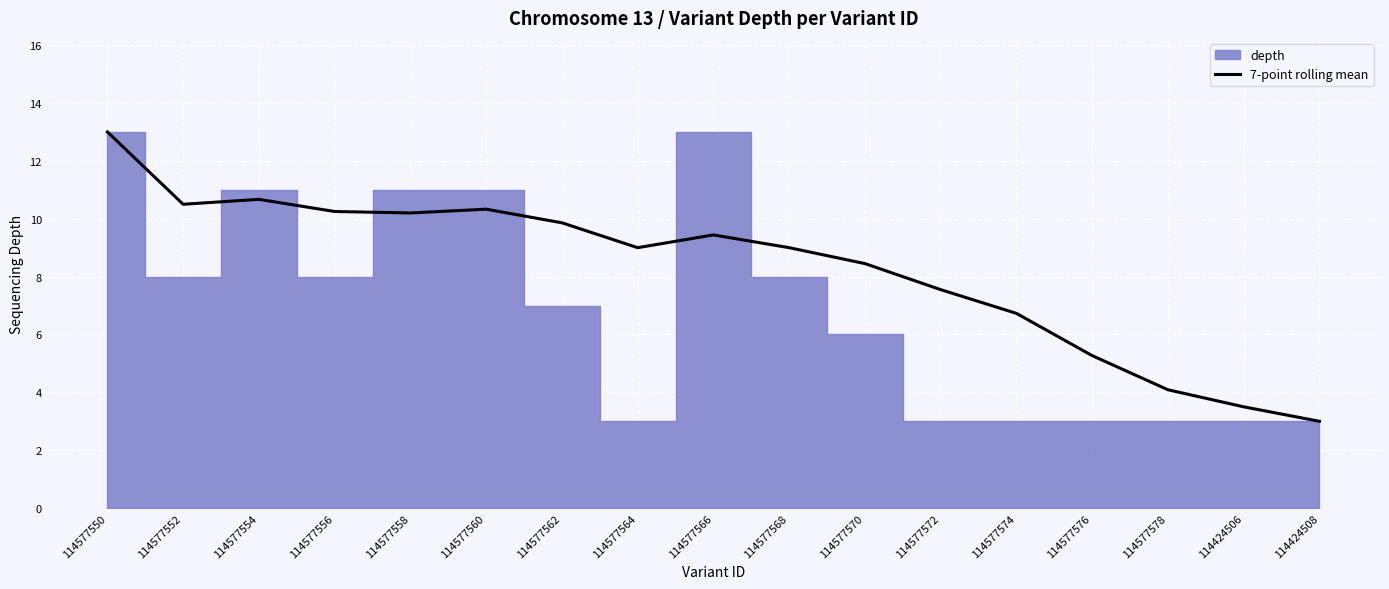

What is the ratio of the value at 114577556 to the value at 114577552?

1.0